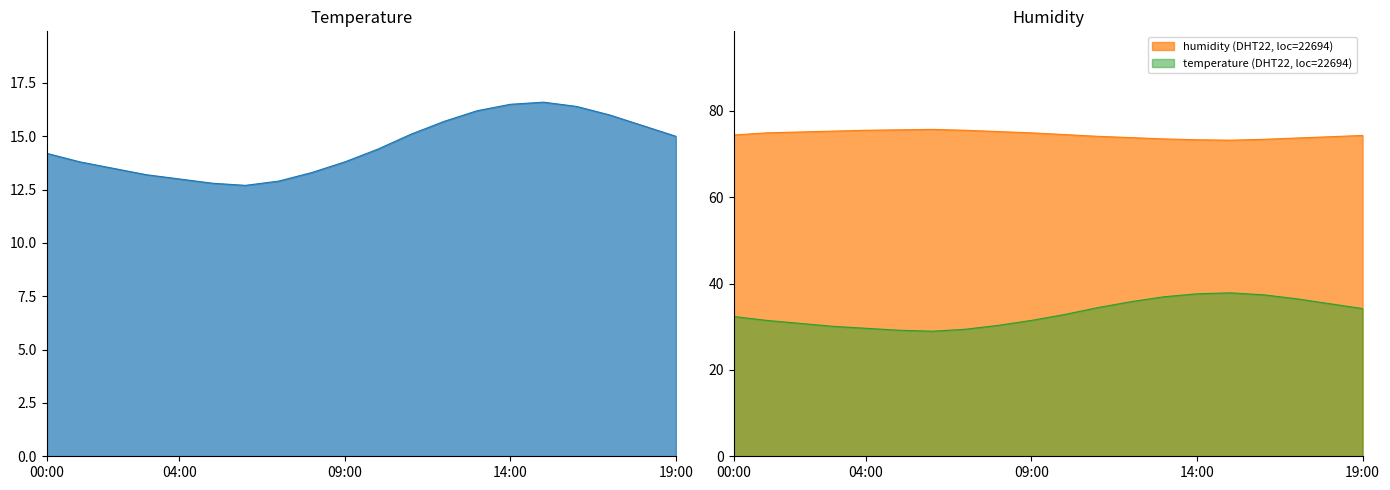

At which category does temperature reach its first local valley?

06:00